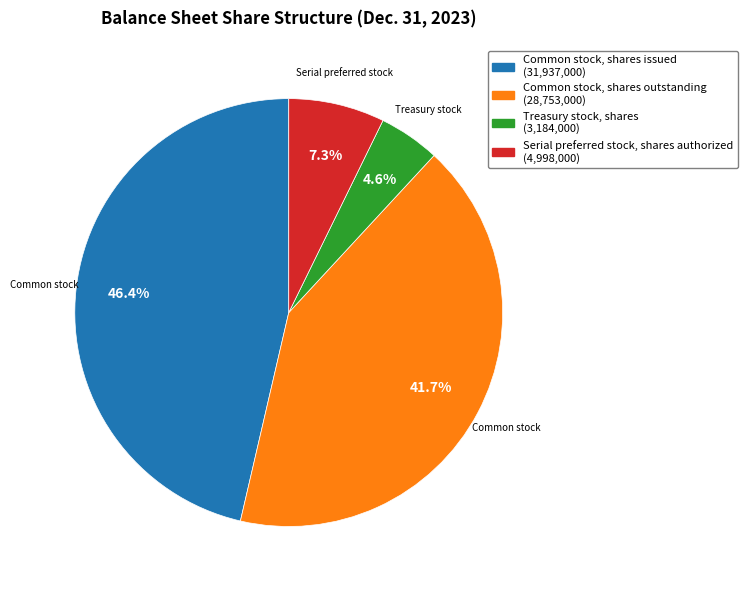

What is the ratio of the value at Serial preferred stock, shares authorized to the value at Common stock, shares issued?

0.2